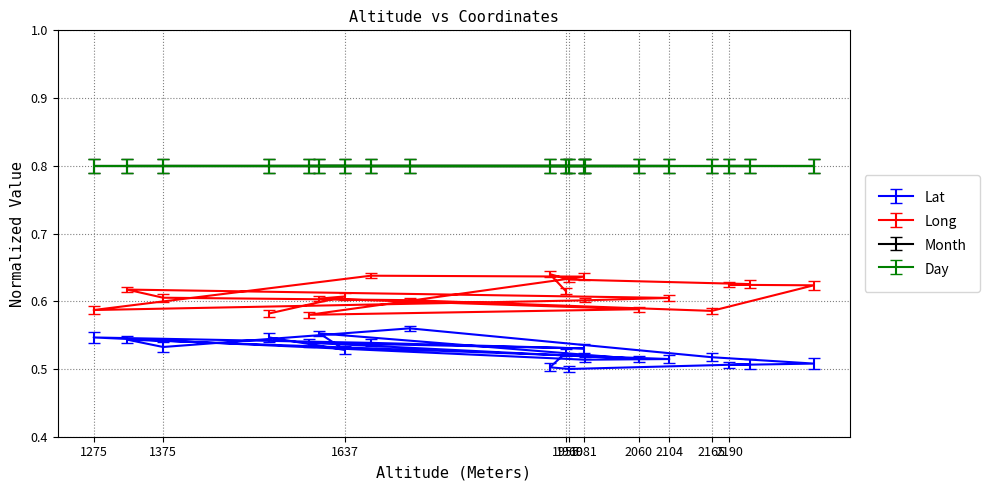

Is the value of Lat at 11 greater than the value of Long at 10?

No